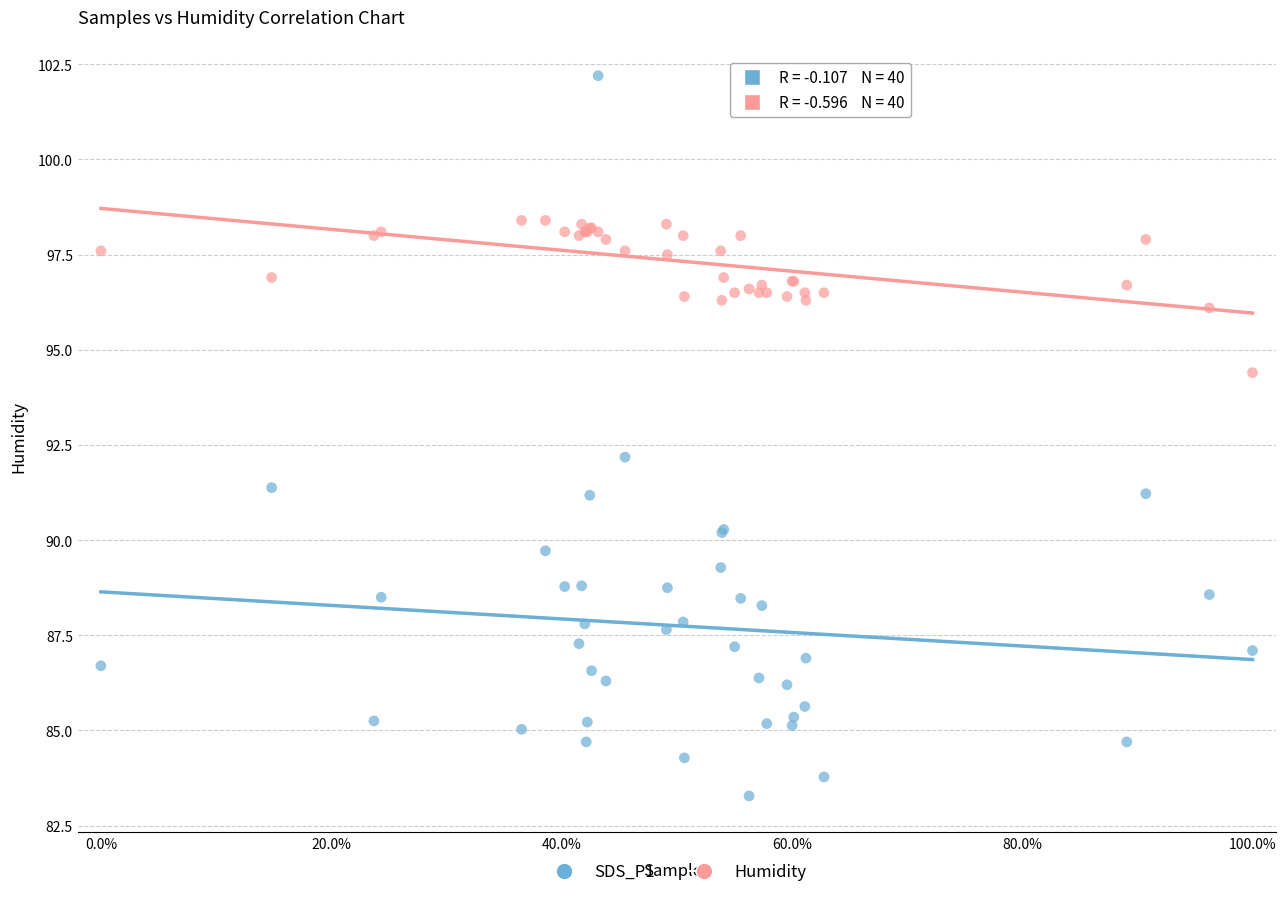

Which series reaches the maximum Y coordinate?

SDS_P1